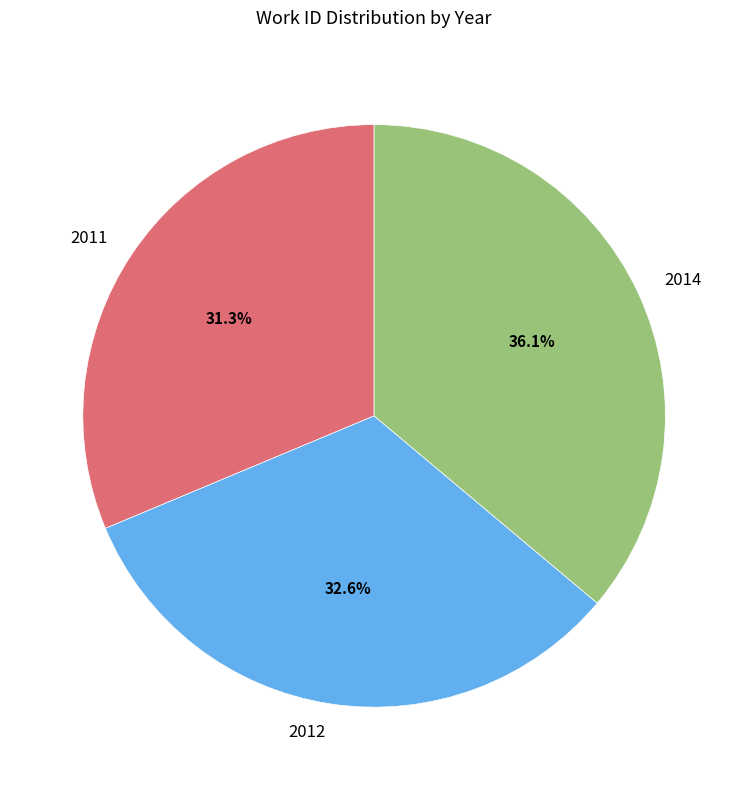

Between 2014 and 2012, which is larger?

2014